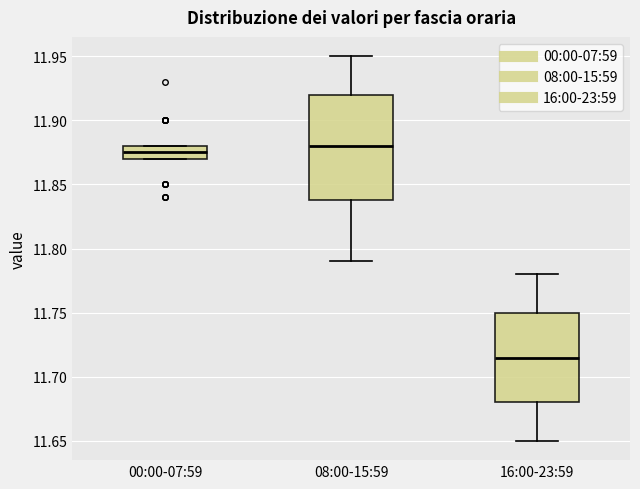

Where does the median line of the box for 00:00-07:59 sit on the y-axis? The values are not printed on the chart, so give them approximately, as read against the axis.

11.875